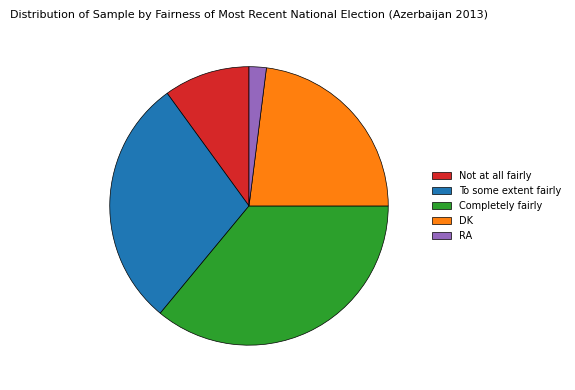

Which category has the smallest portion of the pie?

RA